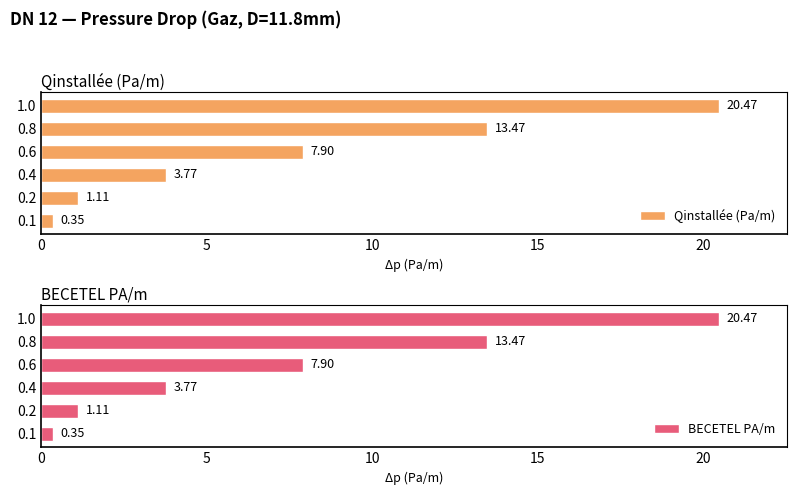

What is the difference between the maximum and minimum values in the Qinstallée (Pa/m) series?

20.1